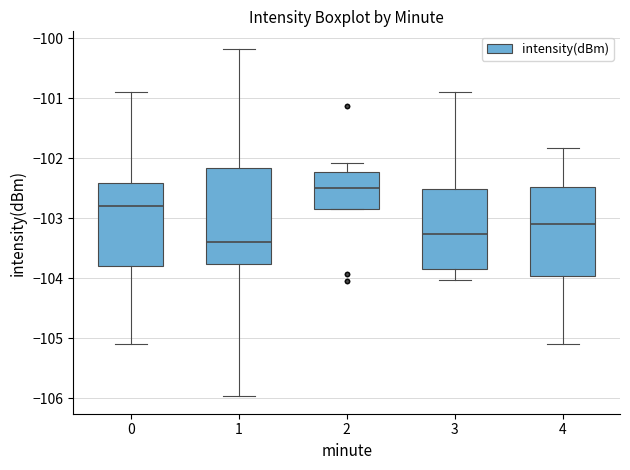

Where does the lower whisker of the box at x = 1 end on the y-axis? The values are not printed on the chart, so give them approximately, as read against the axis.

-106.0